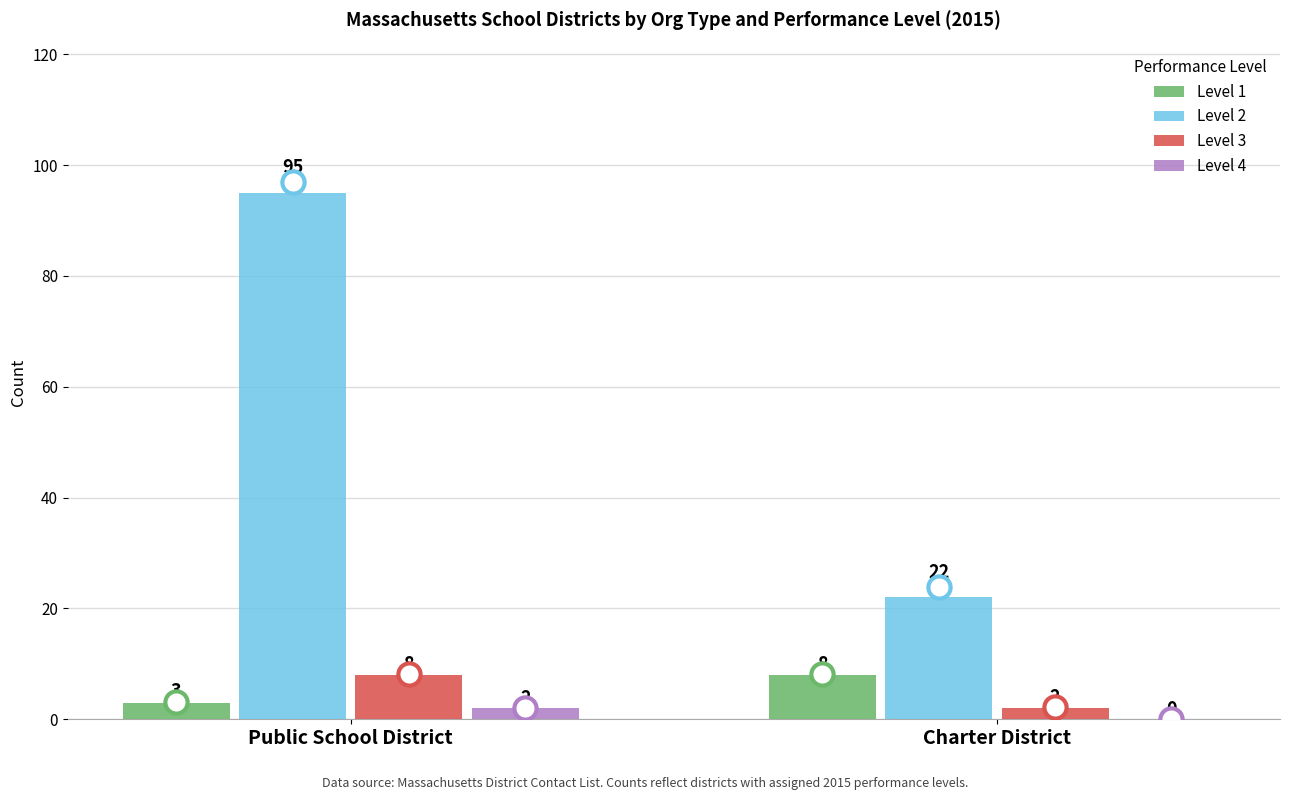

At which category is the sum across all series the highest?

Public School District